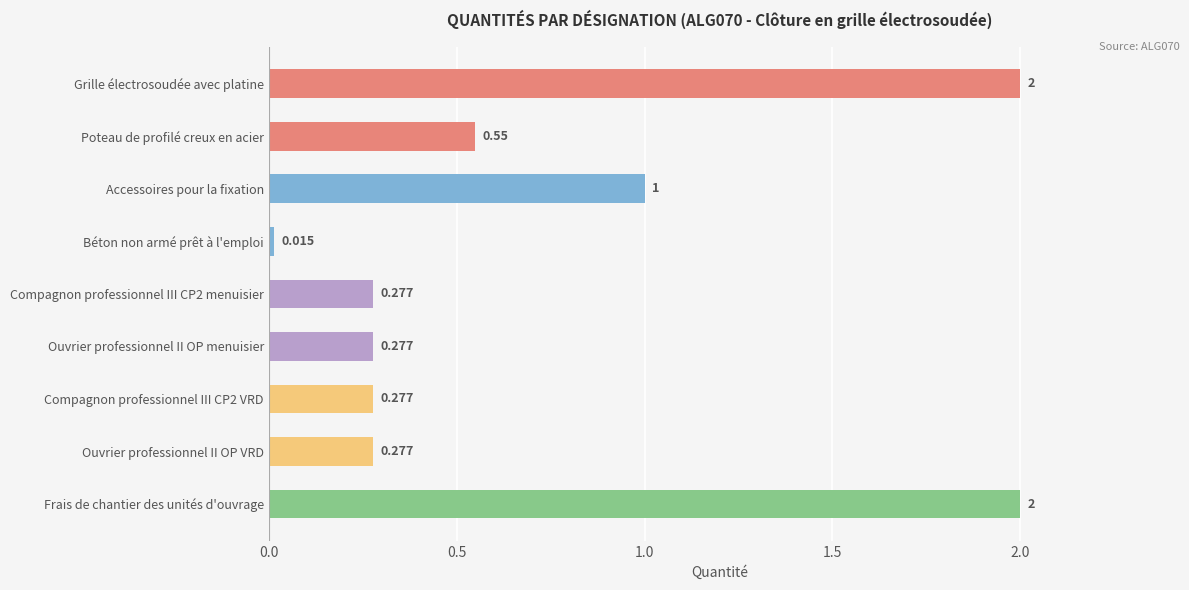

Count the number of categories in the chart.

9